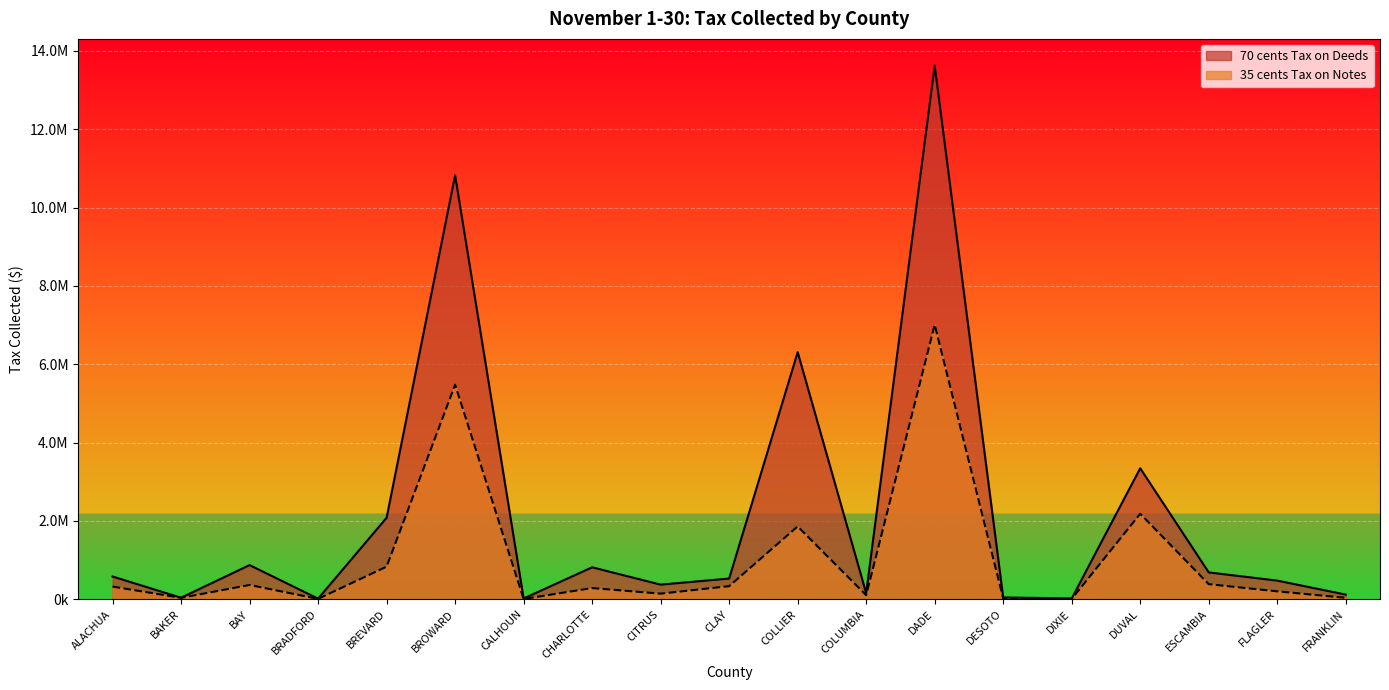

Reading right to left, transcribe all the data shown in this chart.

70 cents Tax on Deeds: FRANKLIN=117220.6	FLAGLER=474458.6	ESCAMBIA=683586.4	DUVAL=3342112.2	DIXIE=19119.8	DESOTO=44414.3	DADE=13623517.2	COLUMBIA=152371.1	COLLIER=6305744.9	CLAY=526718.5	CITRUS=371868.0	CHARLOTTE=814161.6	CALHOUN=17742.9	BROWARD=10822090.0	BREVARD=2078496.0	BRADFORD=14222.6	BAY=870417.1	BAKER=37478.7	ALACHUA=578831.8
35 cents Tax on Notes: FRANKLIN=35547.4	FLAGLER=200435.2	ESCAMBIA=383805.8	DUVAL=2181493.0	DIXIE=5395.9	DESOTO=22531.6	DADE=7006410.6	COLUMBIA=101633.4	COLLIER=1858423.7	CLAY=333119.8	CITRUS=141581.3	CHARLOTTE=284307.8	CALHOUN=5943.0	BROWARD=5475966.0	BREVARD=831468.8	BRADFORD=8438.9	BAY=363183.5	BAKER=34648.9	ALACHUA=322119.3